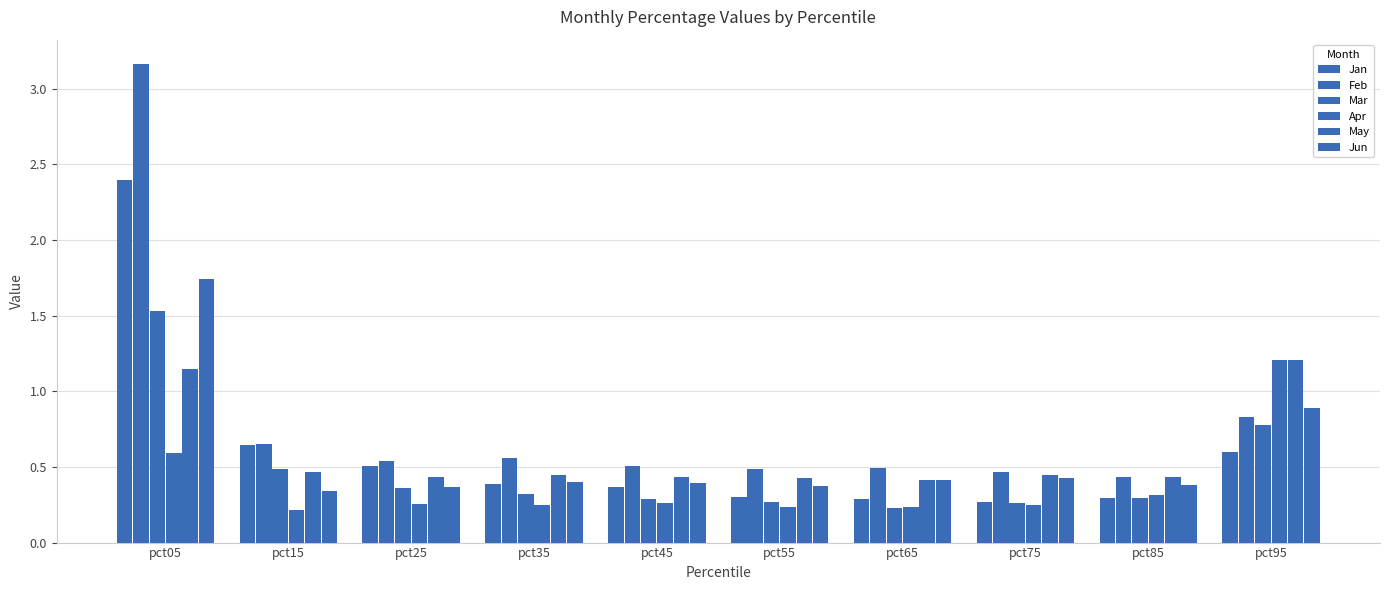

How many data points does each series have?

10